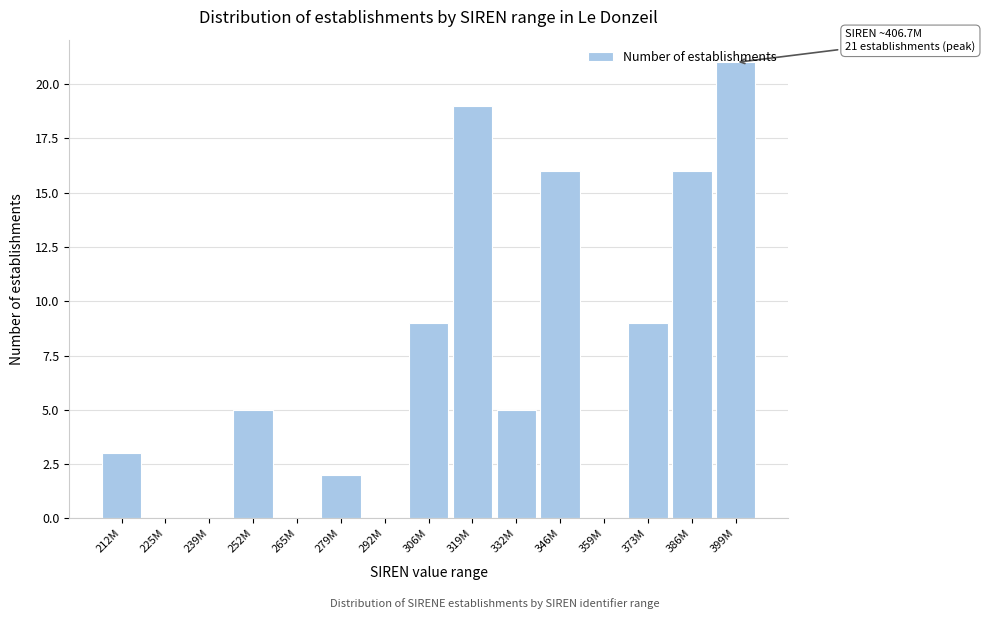

What is the sum of all values?

105